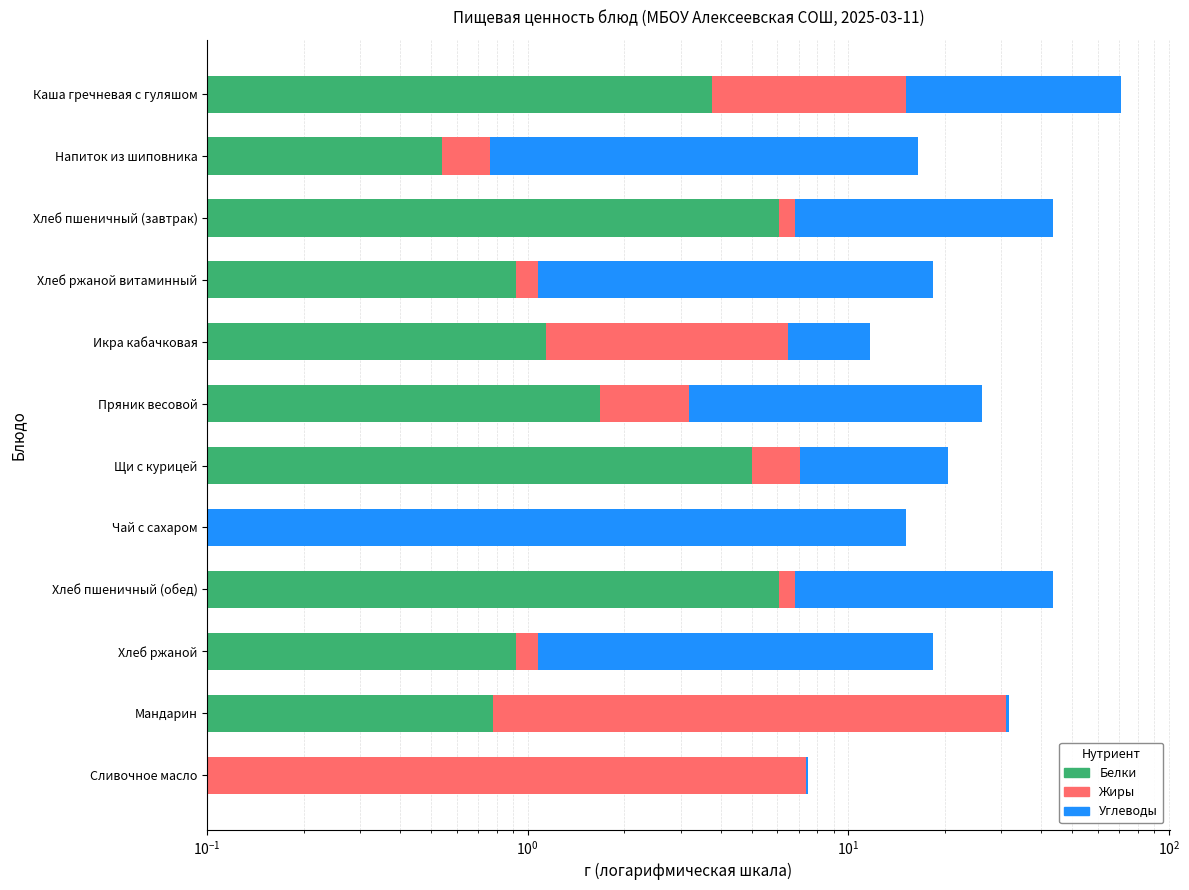

How many bars are there in total?

36